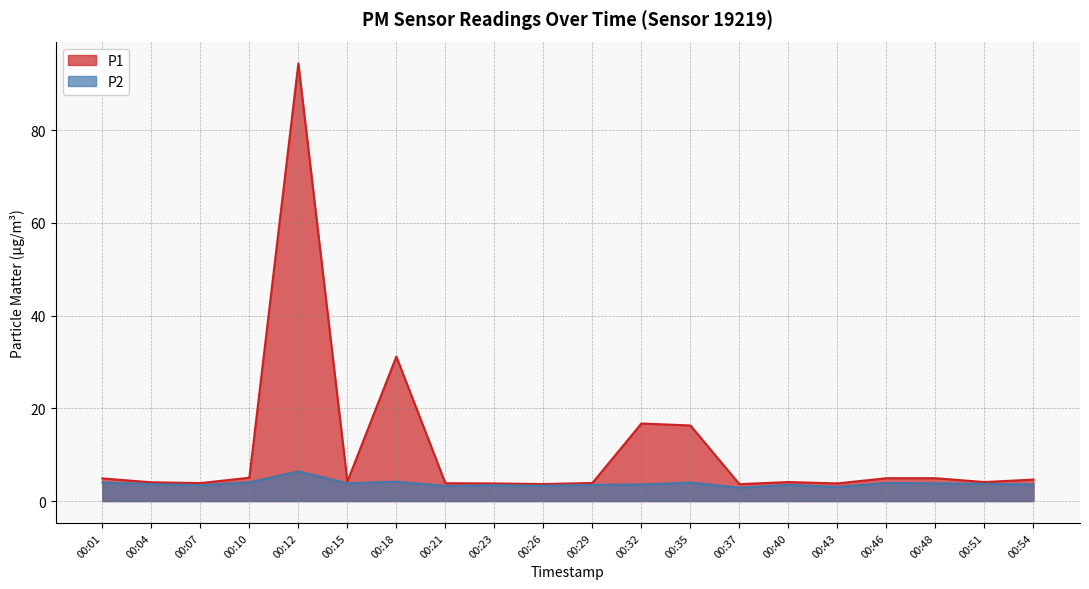

How many series are shown in this chart?

2